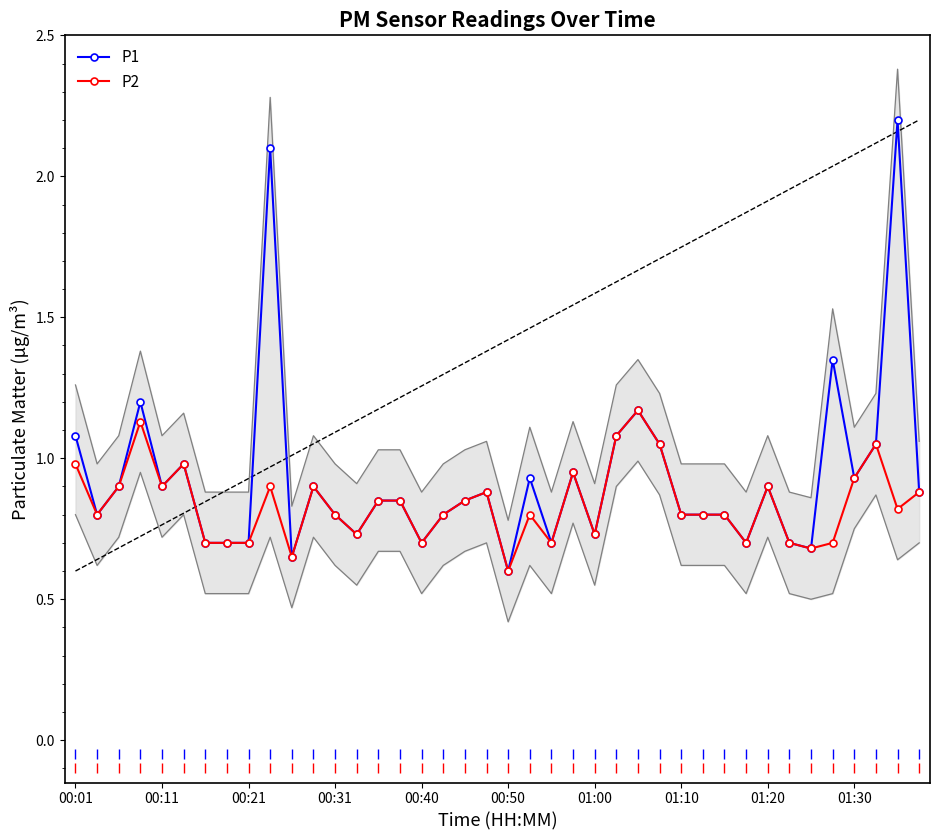

What is the lowest value of the P1 series?

0.6